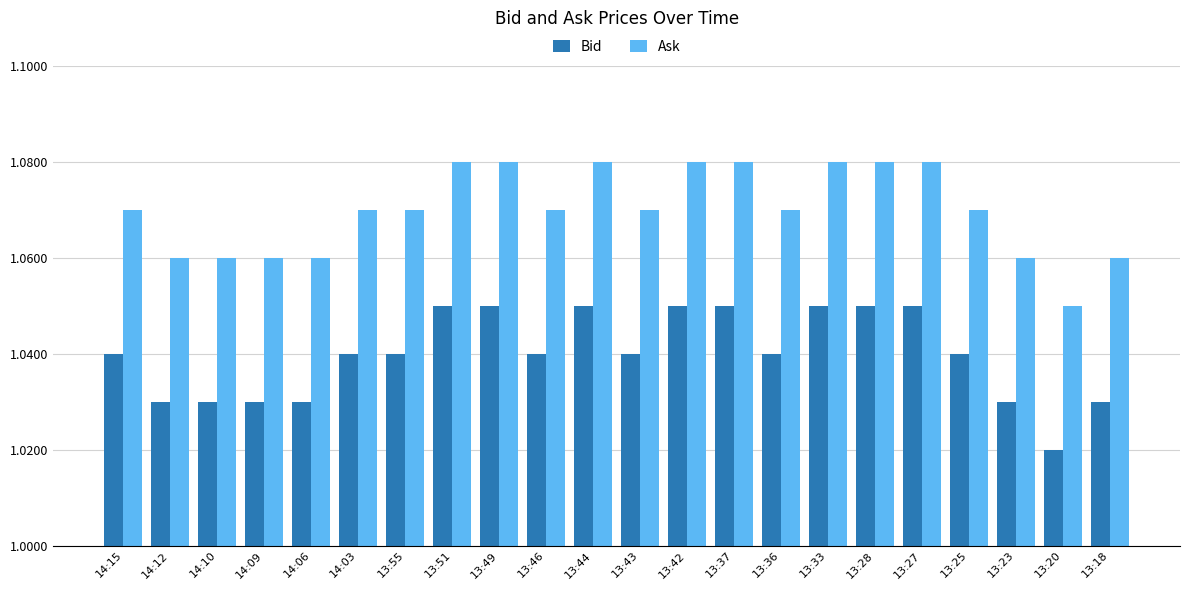

The Bid series shows 0.7 at 14:15. True or false?

False